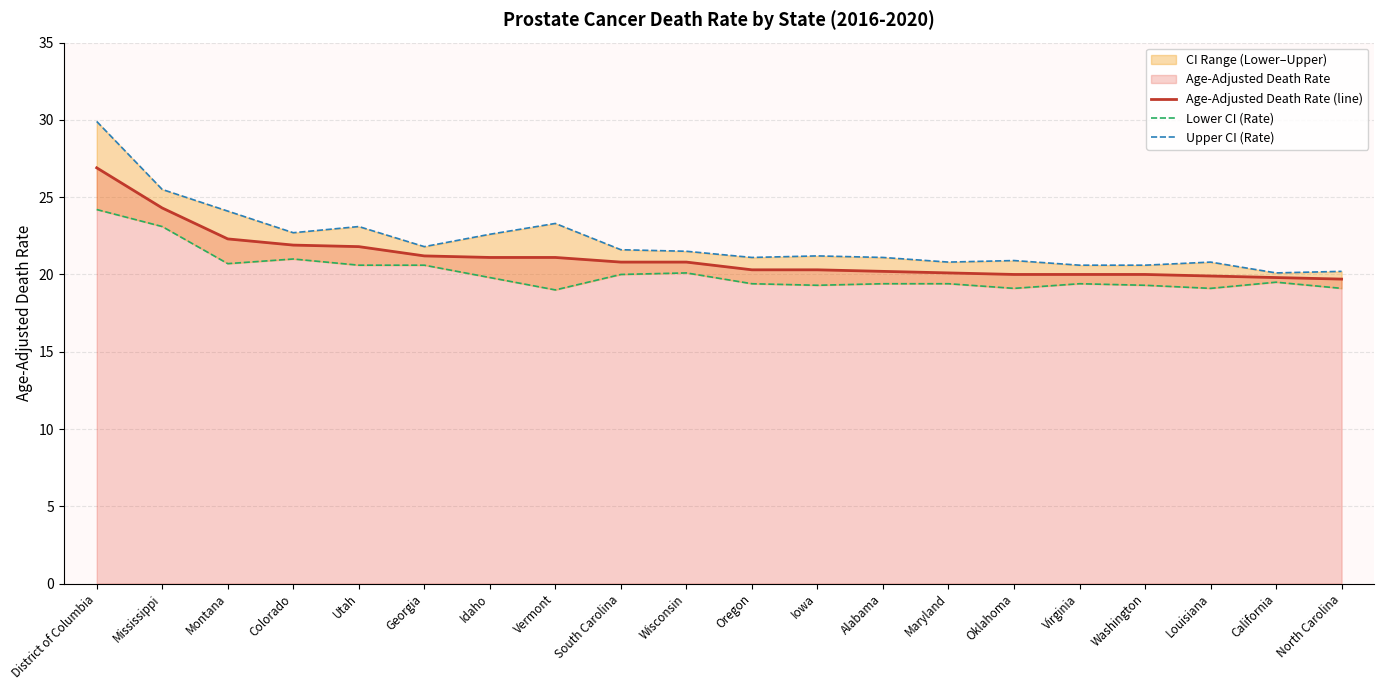

What is the lowest value of the Age-Adjusted Death Rate (line) series?

19.7